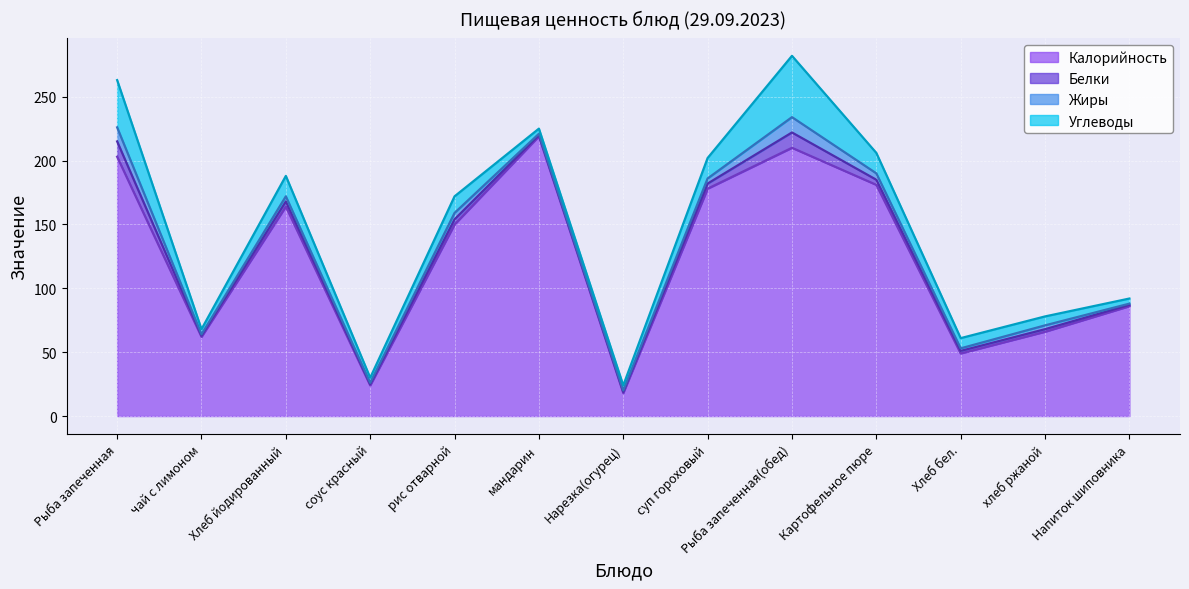

True or false: Калорийность has a value of 64 at мандарин.

False